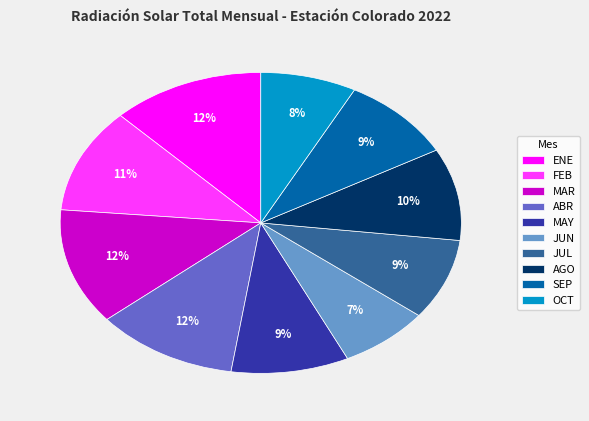

To the nearest percent, what is the difference between the MAR and SEP slice percentages?

3%